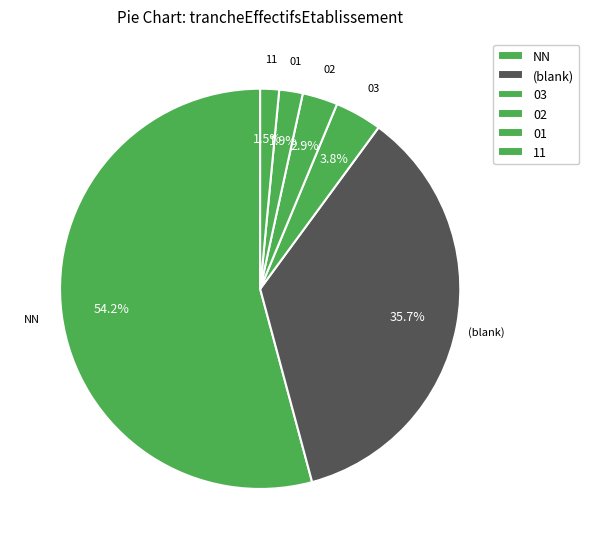

Count the number of slices in the pie.

6